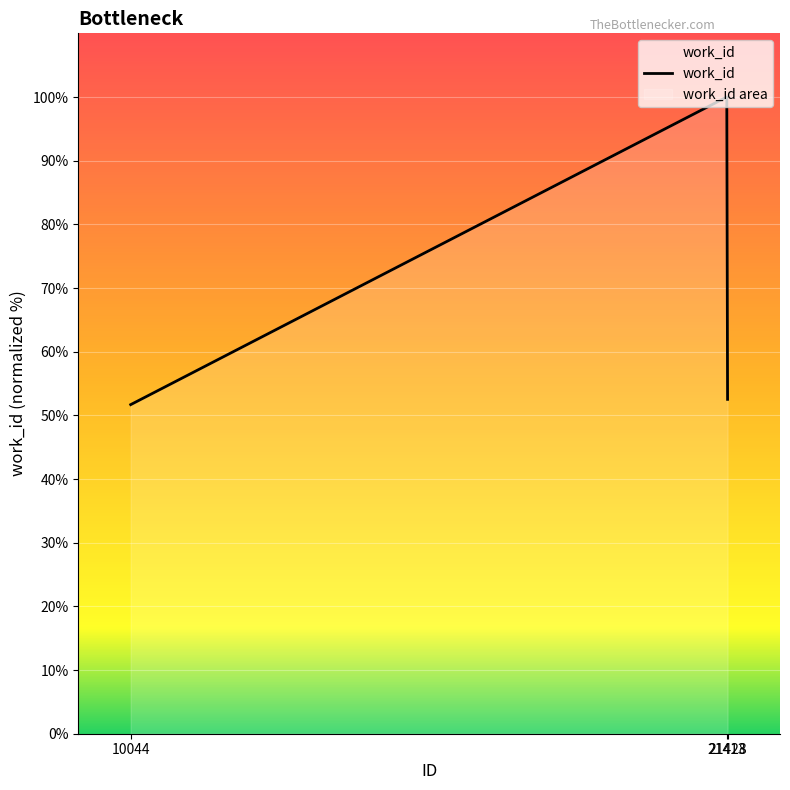

What is the ratio of the value at 10044 to the value at 21413?

0.5